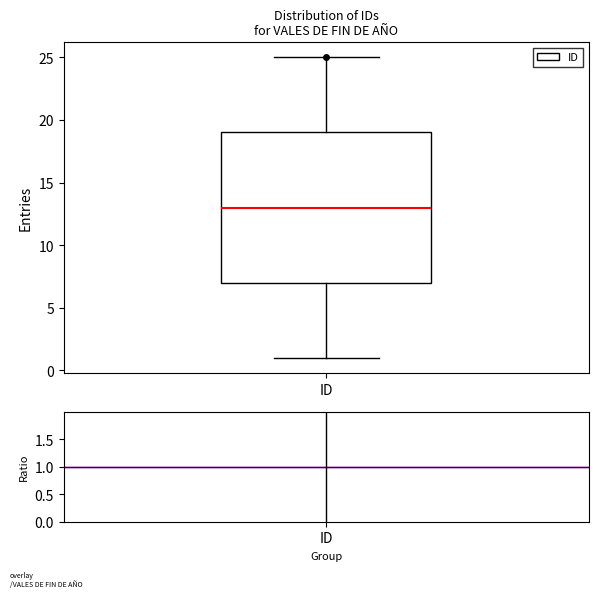

Where does the lower whisker of the box for ID end on the y-axis? The values are not printed on the chart, so give them approximately, as read against the axis.

1